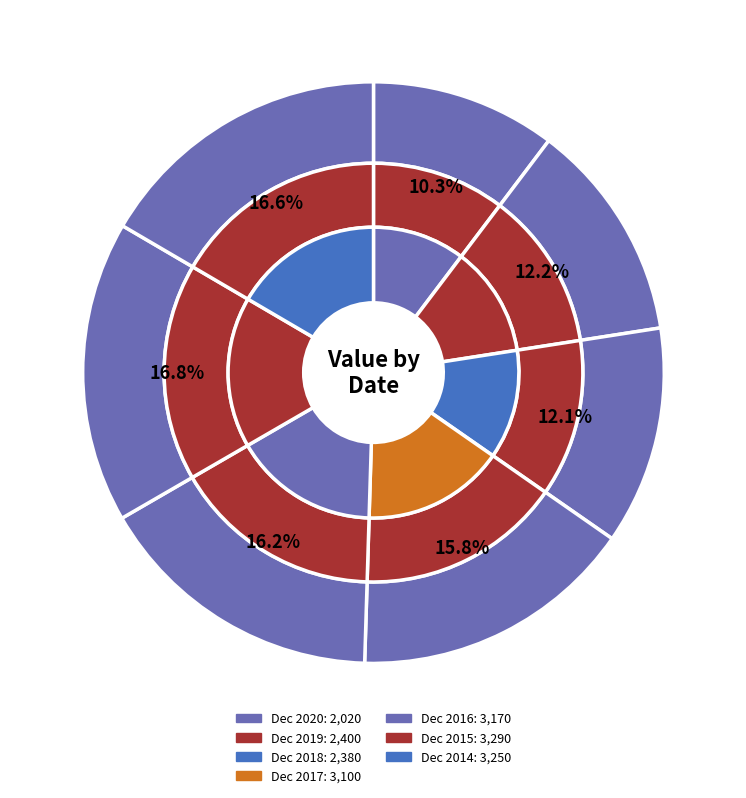

How much of the chart is everything except Dec 2016?

83.8%